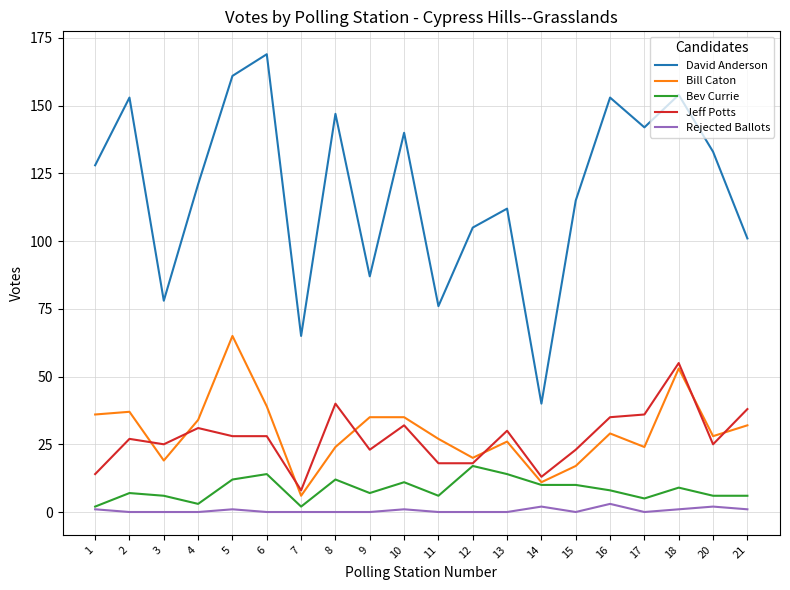

Is this an area chart (filled region under the line)?

No